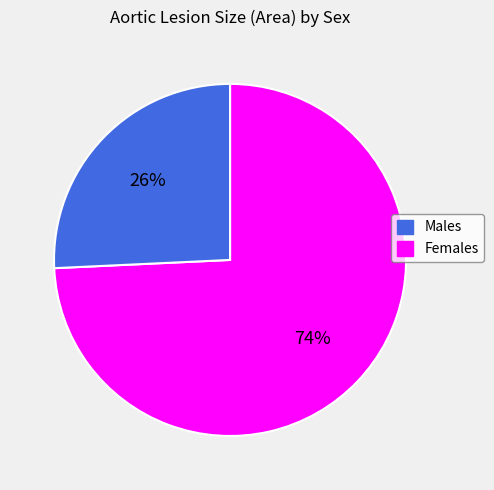

To the nearest percent, what is the average slice percentage?

50%